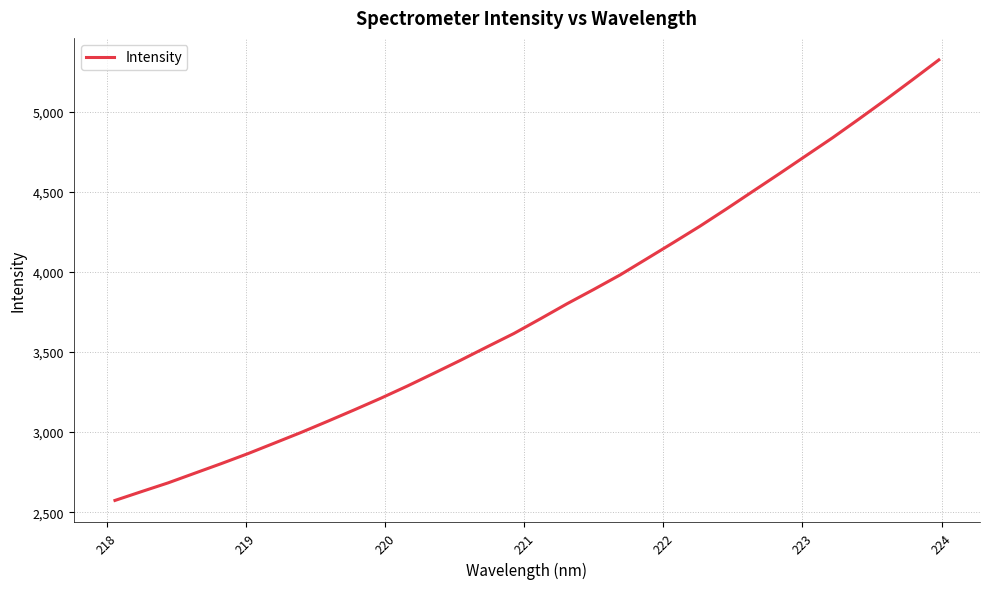

Count the number of categories in the chart.

32